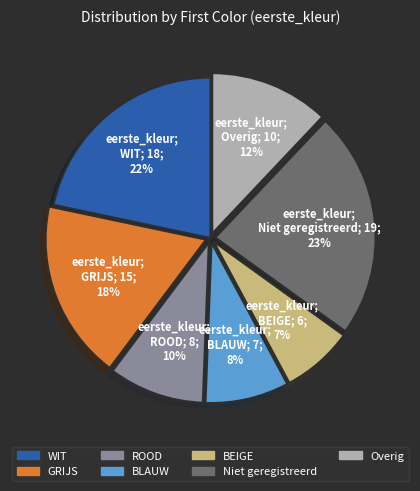

Does GRIJS account for over 50% of the chart?

No